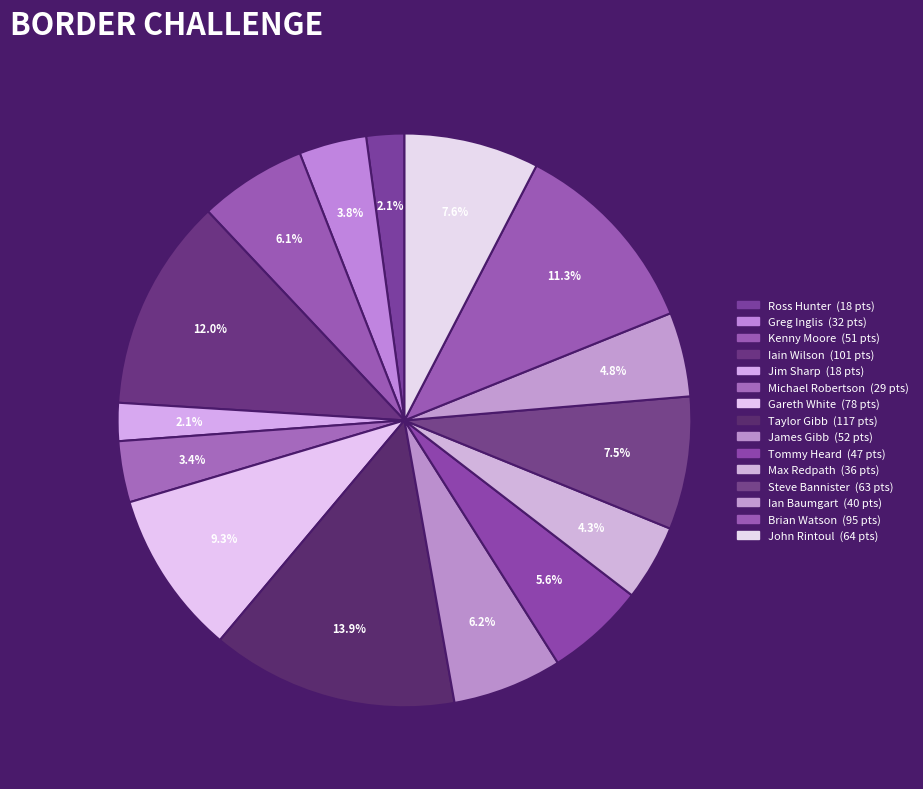

Rank the categories by value from highest to lowest.

Taylor Gibb, Iain Wilson, Brian Watson, Gareth White, John Rintoul, Steve Bannister, James Gibb, Kenny Moore, Tommy Heard, Ian Baumgart, Max Redpath, Greg Inglis, Michael Robertson, Ross Hunter, Jim Sharp